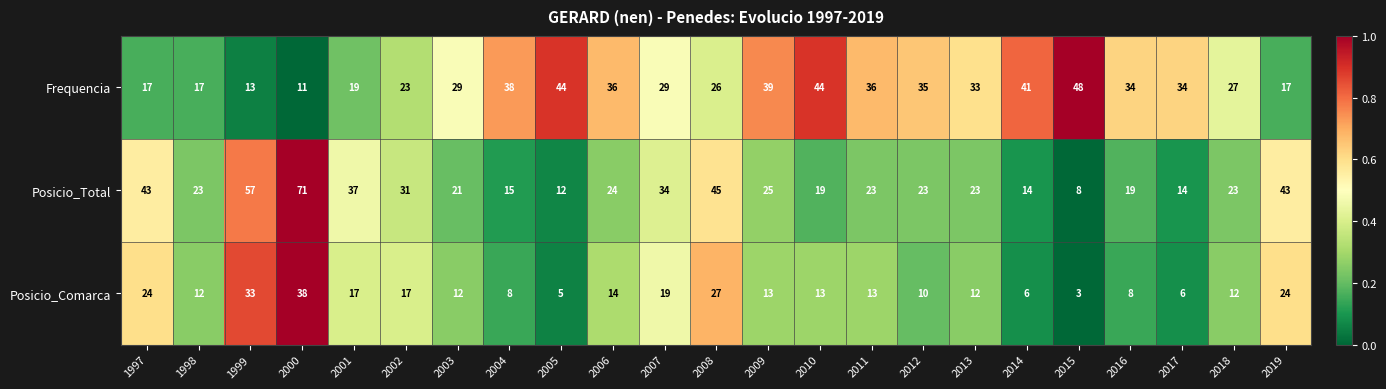

What is the approximate value of Posicio_Comarca at 2005?

5